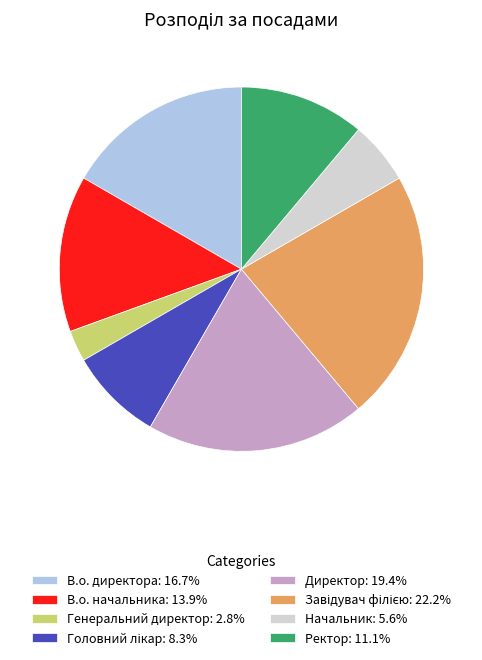

How many slices are in this pie chart?

8